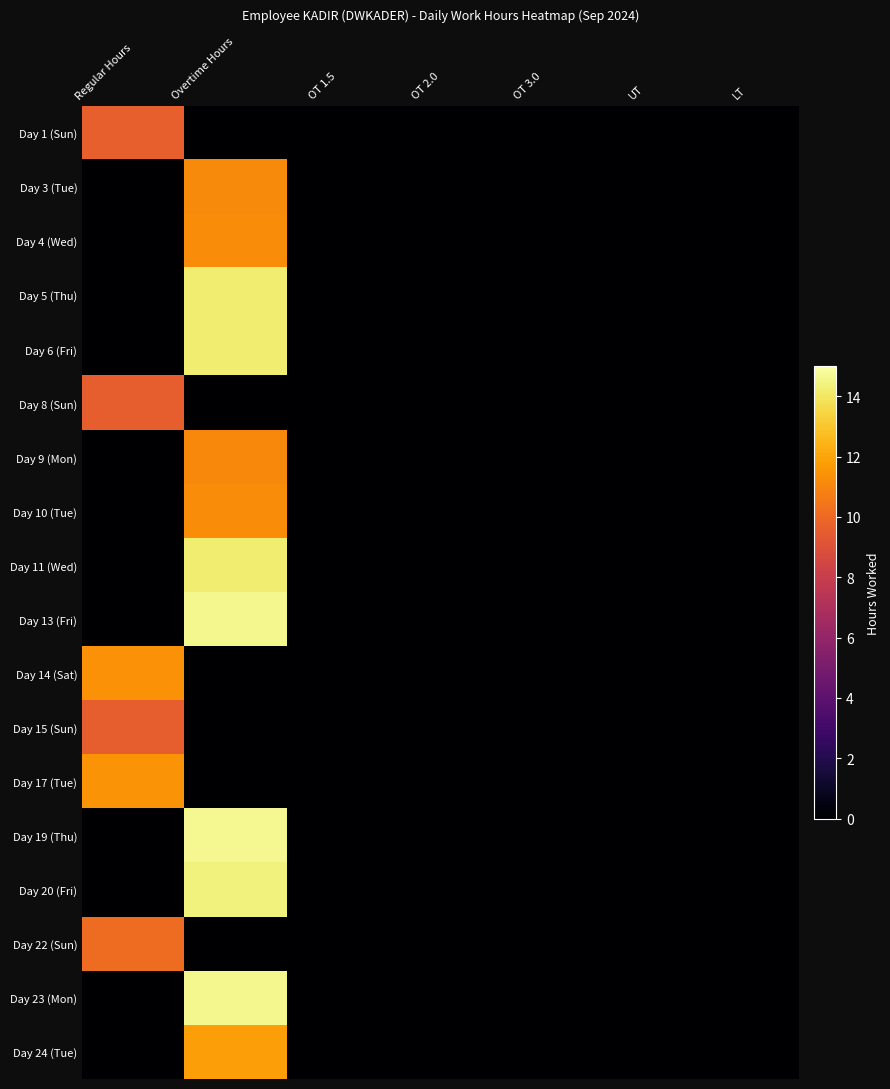

What is the maximum value shown in the chart?

14.7